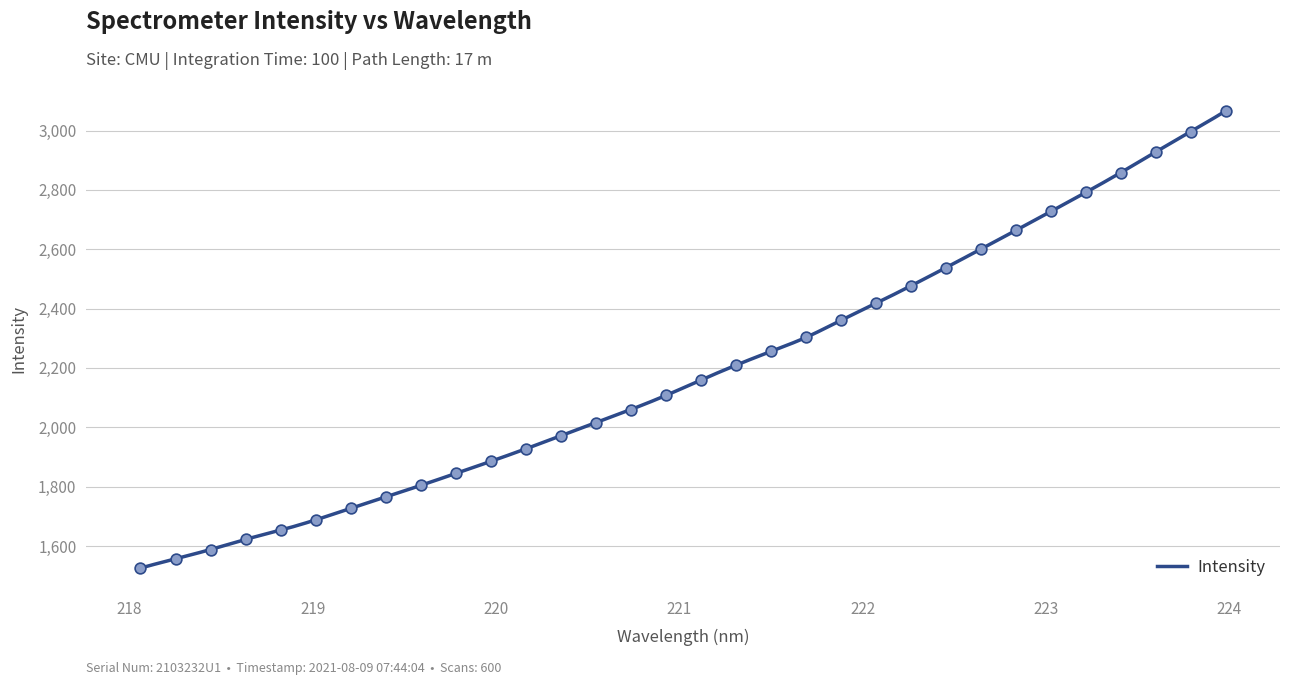

Between 222.0721 and 221.3083, which is larger?

222.0721